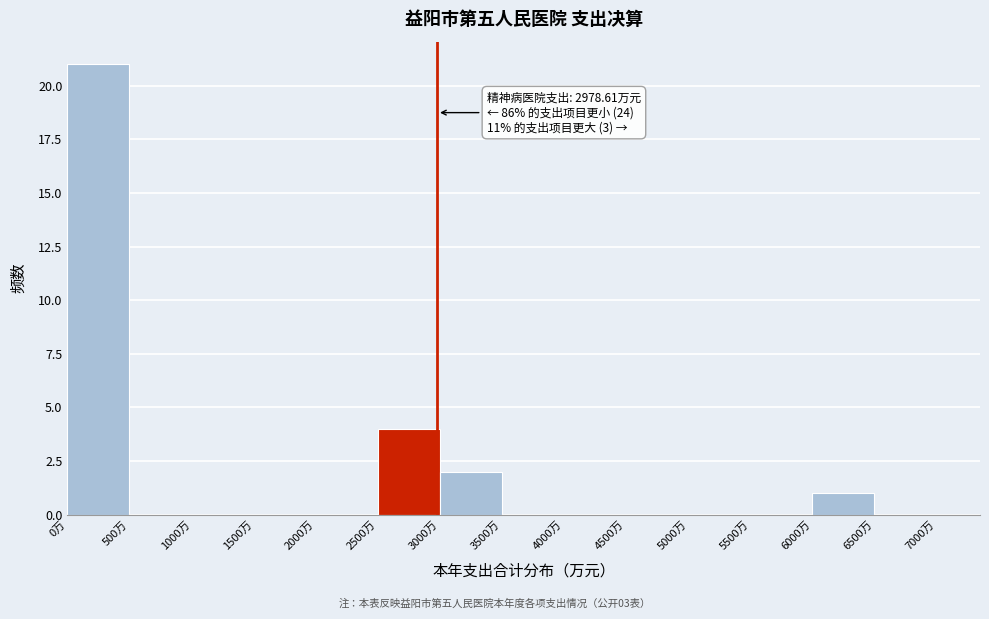

Over which range of the x-axis is the bar tallest?

0 to 500